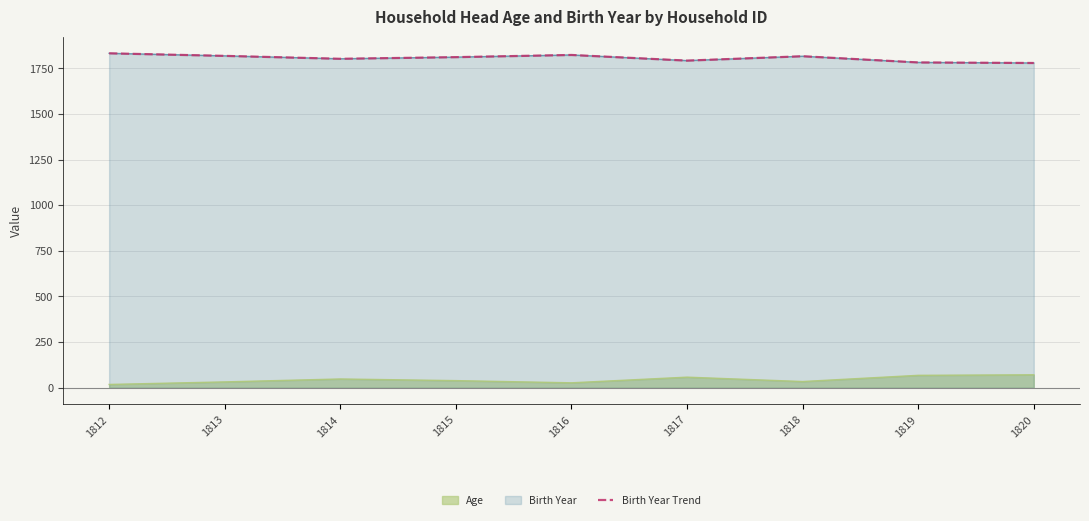

Reading right to left, transcribe all the data shown in this chart.

1820=1779	1819=1782	1818=1816	1817=1792	1816=1823	1815=1811	1814=1802	1813=1818	1812=1832